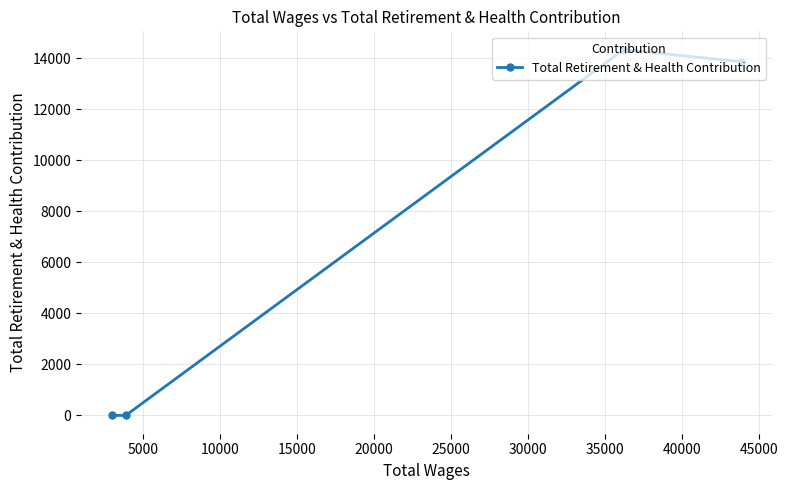

What is the greatest value displayed?

14338